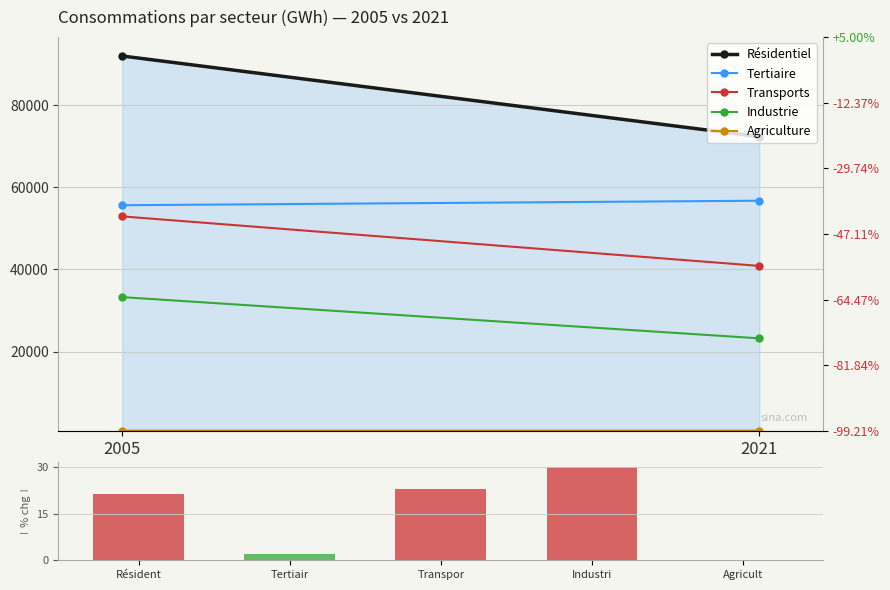

Are the bars grouped side by side (vs. stacked)?

Yes